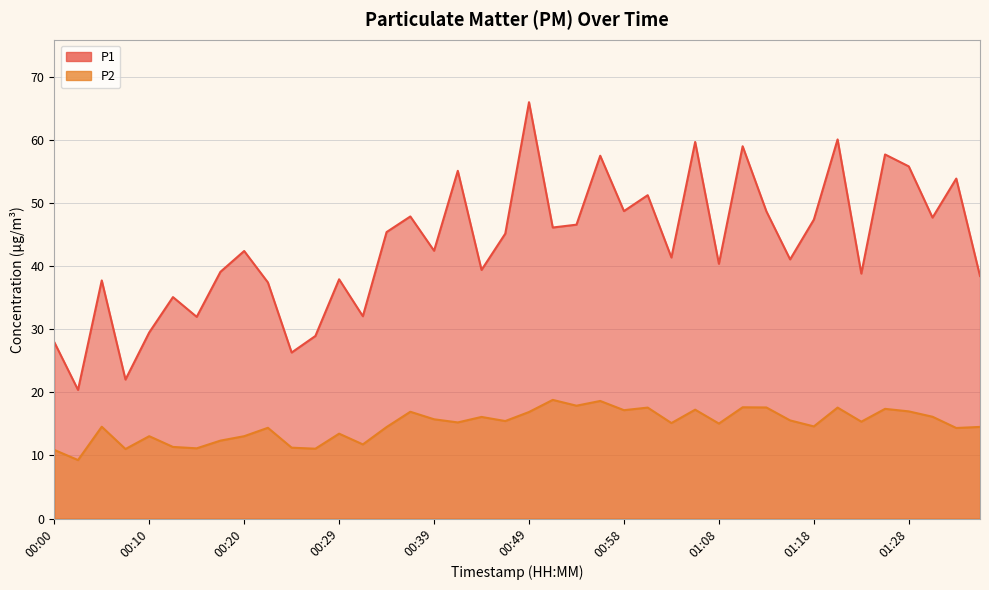

The P2 series shows 10.0 at 01:13. True or false?

False